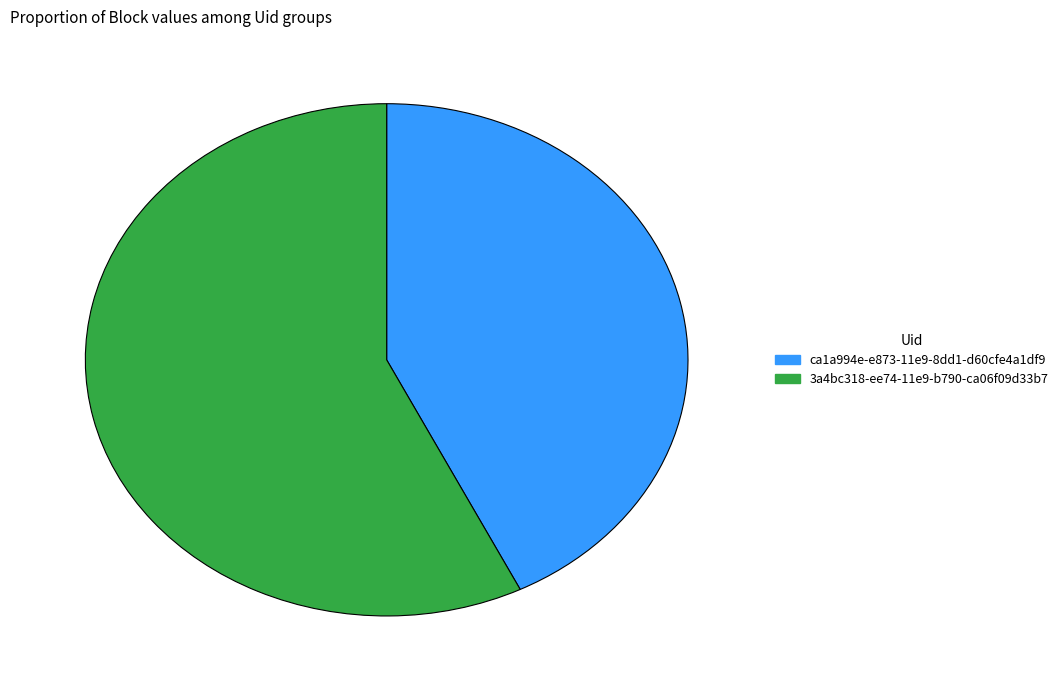

Is there a majority slice in this chart?

Yes